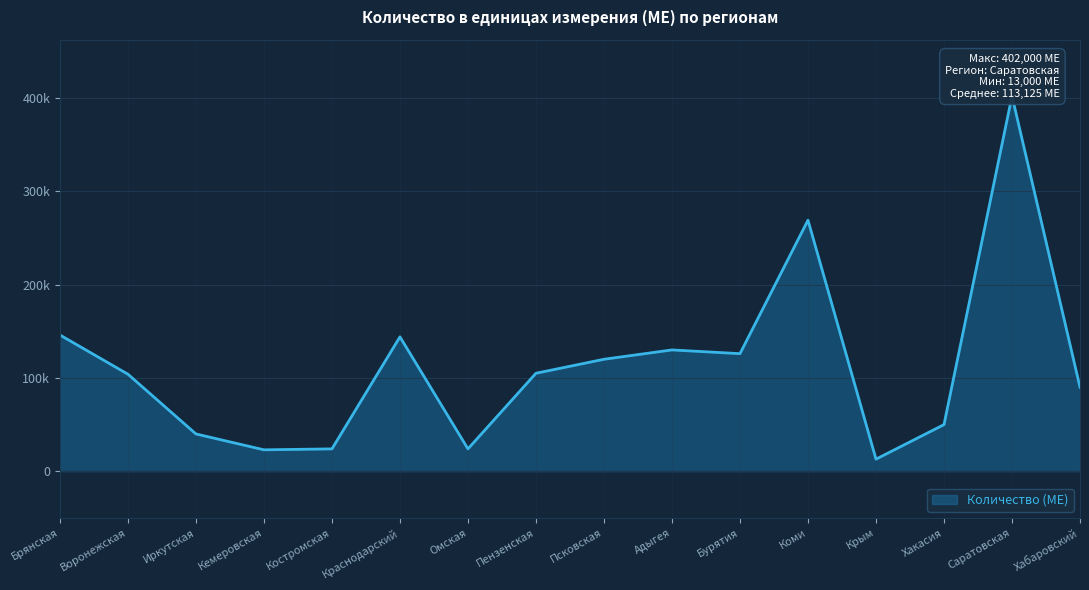

At which category does the data reach its first local valley?

Кемеровская